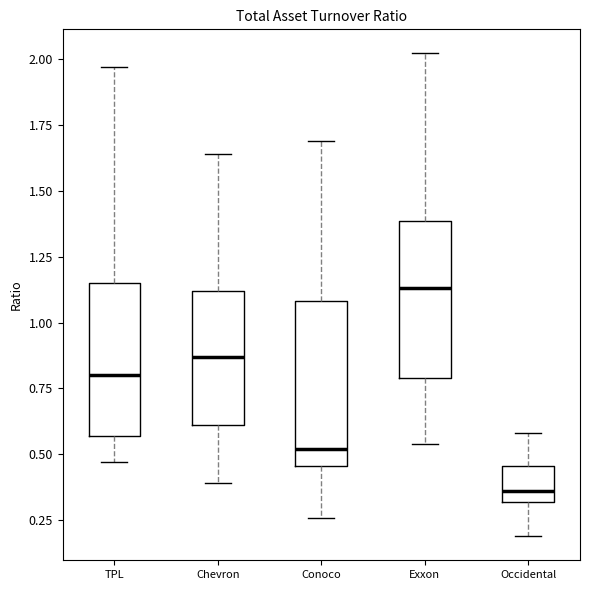

Where is the lower edge of the box for Conoco on the y-axis? The values are not printed on the chart, so give them approximately, as read against the axis.

0.45